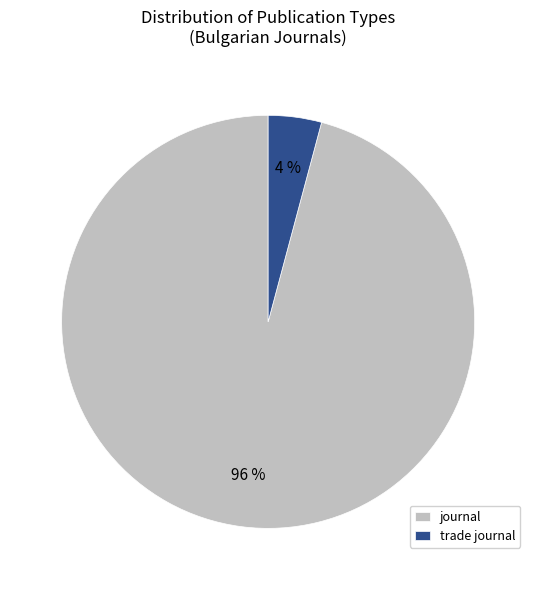

Which category accounts for the majority?

journal